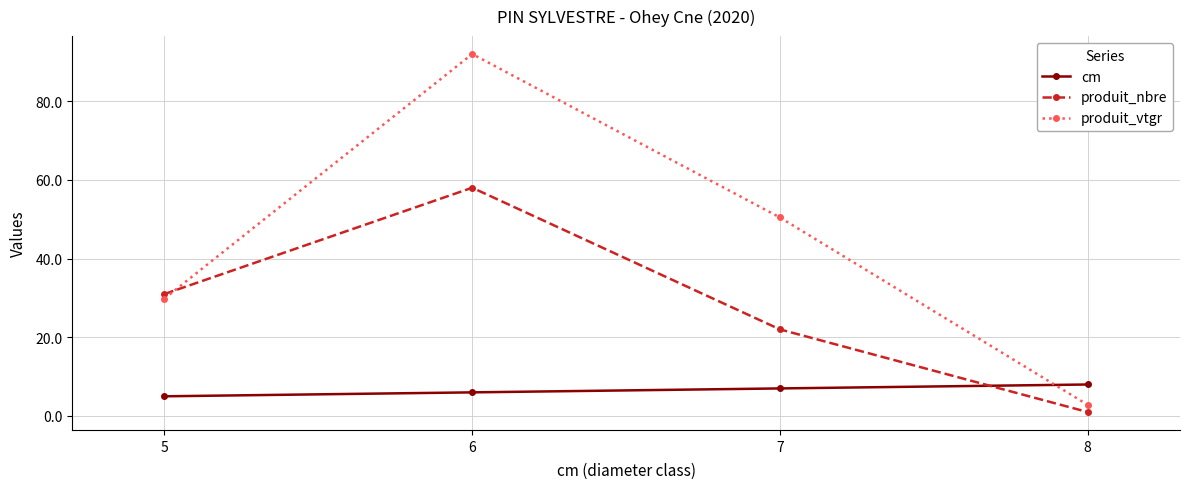

At which category is the sum across all series the highest?

6